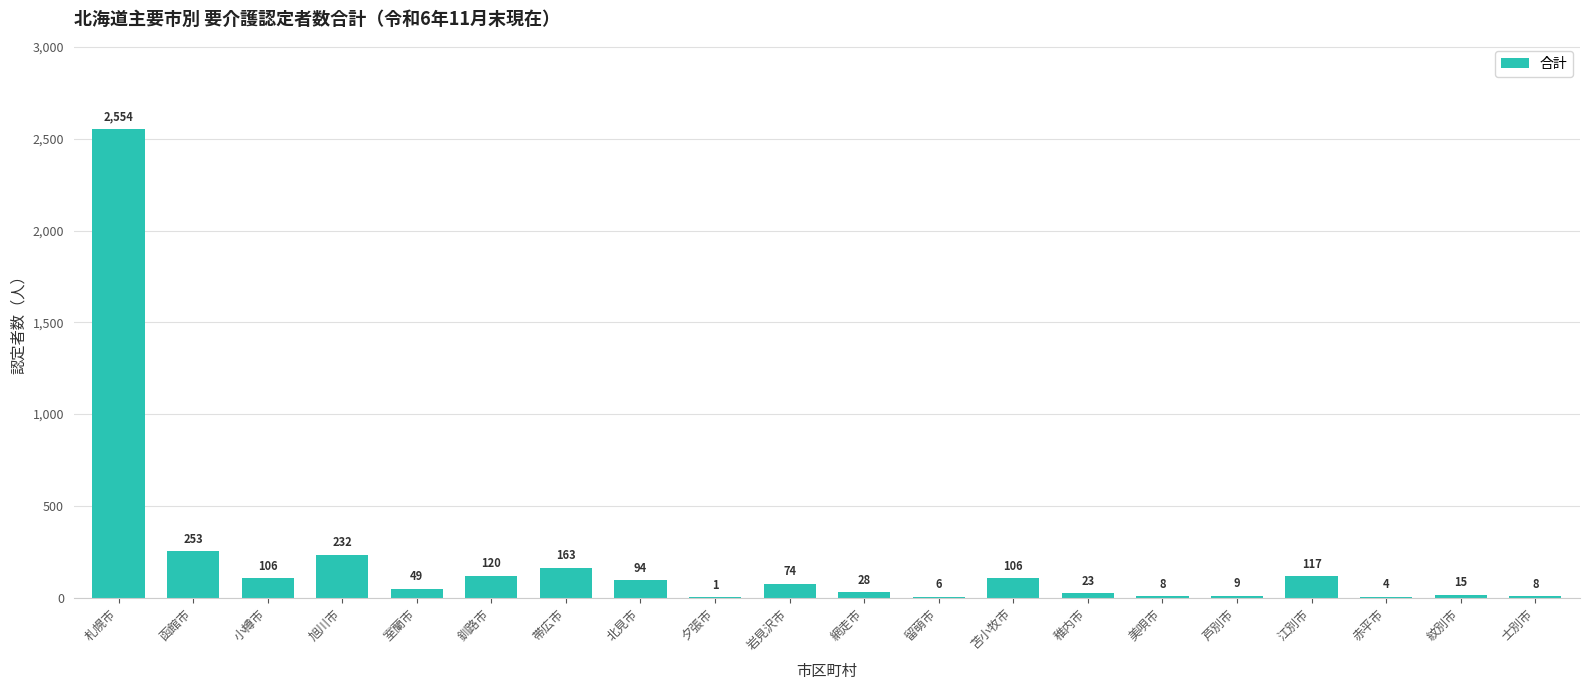

Reading left to right, what are all the values shown in this chart?

2554	253	106	232	49	120	163	94	1	74	28	6	106	23	8	9	117	4	15	8